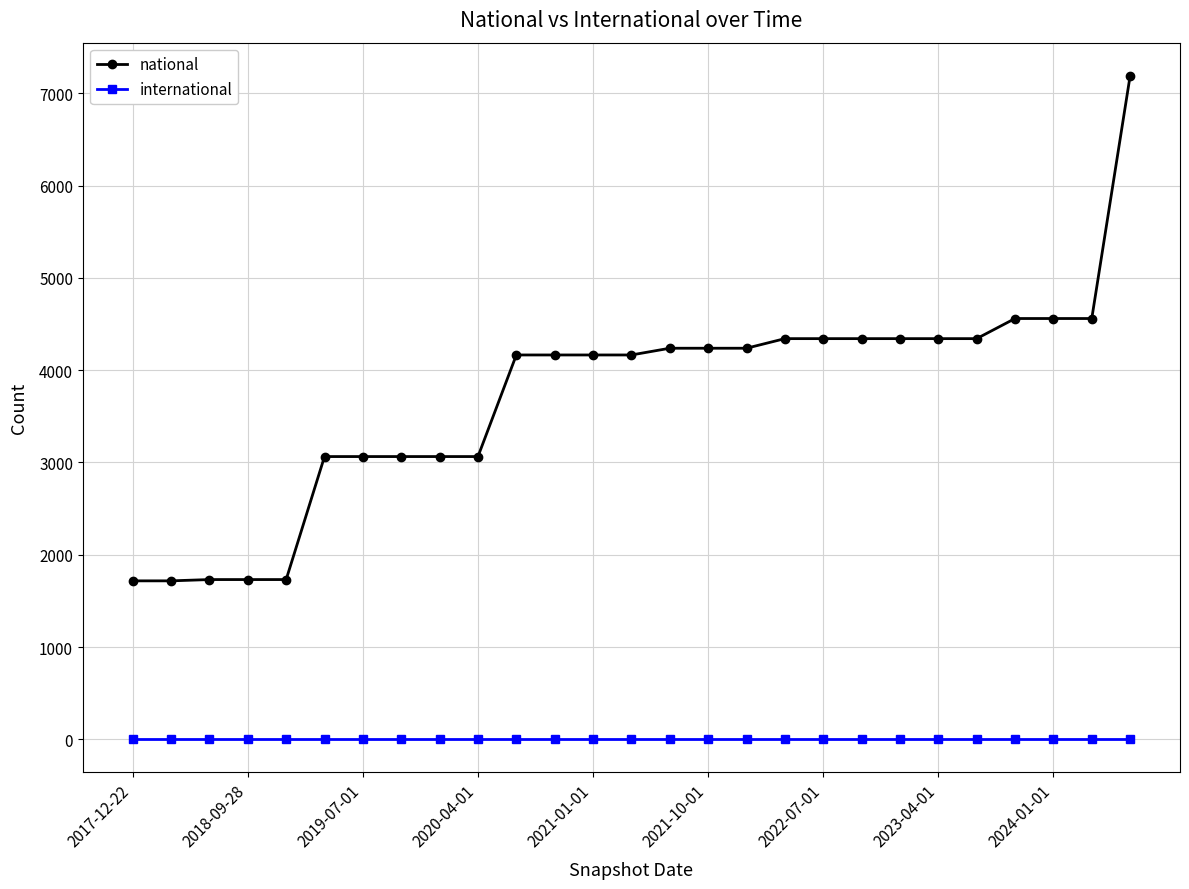

What is the difference between the maximum and minimum values in the national series?

5473